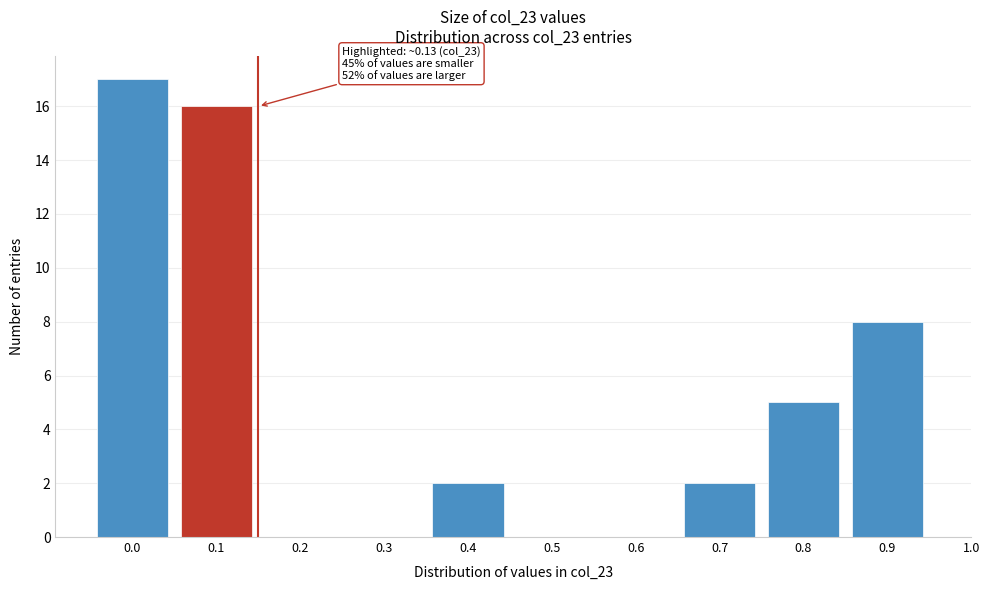

Reading left to right, transcribe all the data shown in this chart.

0.0=17	0.1=16	0.2=0	0.3=0	0.4=2	0.5=0	0.6=0	0.7=2	0.8=5	0.9=8